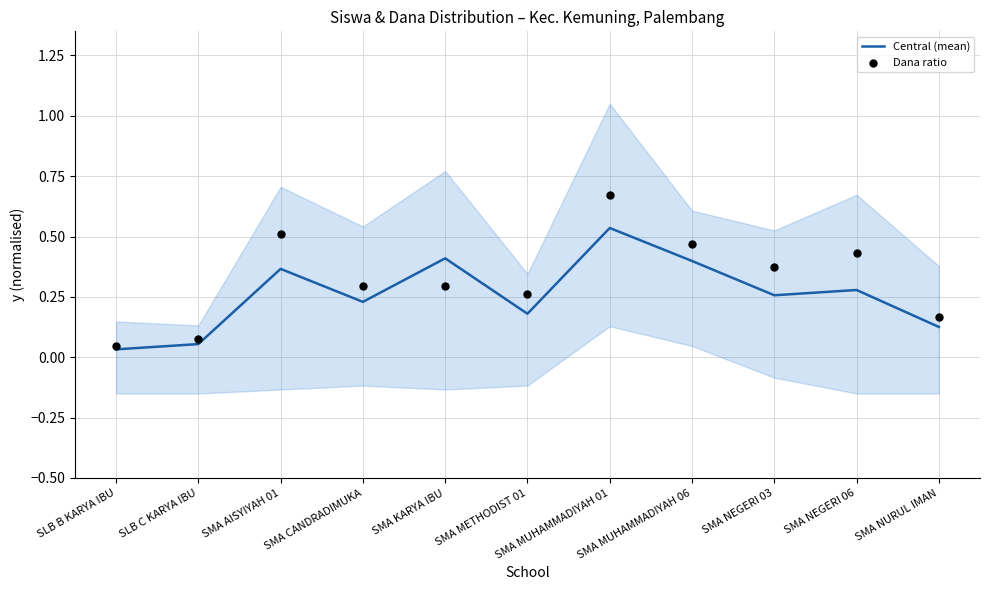

Which series reaches the minimum Y coordinate?

Central (mean)